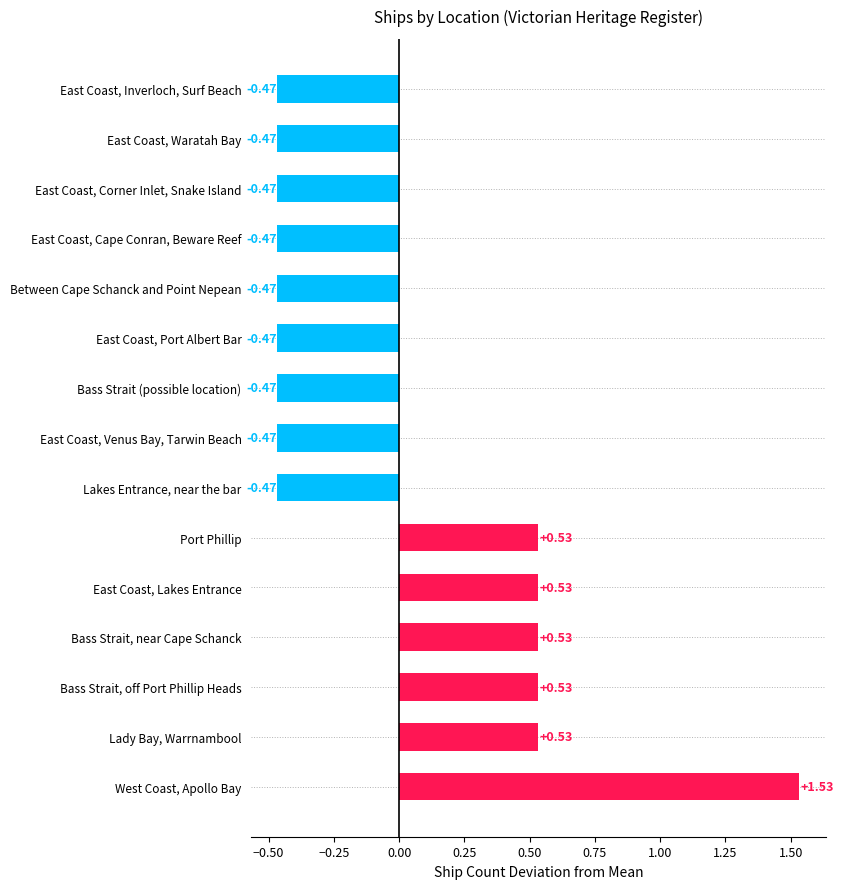

How many values are below zero?

9